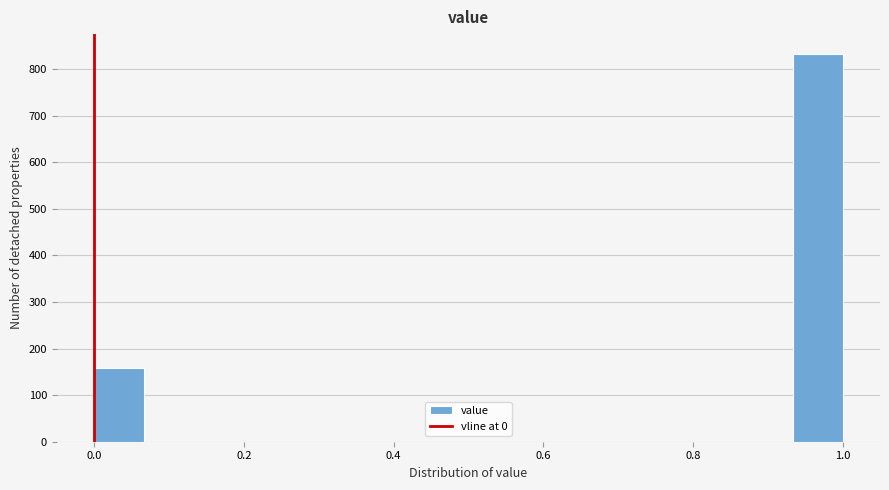

Read against the x-axis, roughly where is the centre of the tallest bar?

0.96